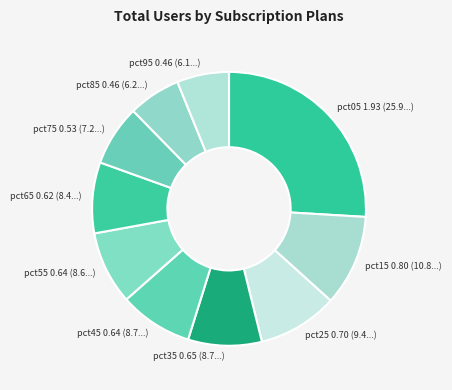

What is the largest slice in the pie chart?

pct05